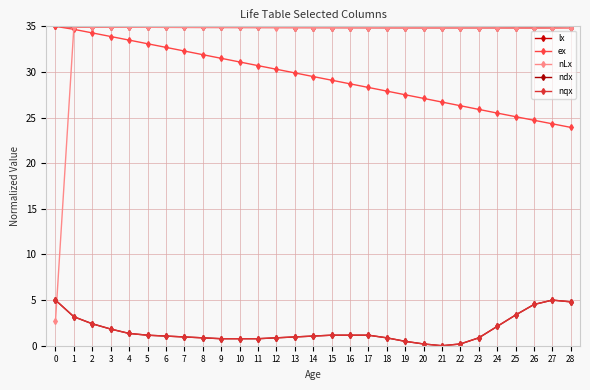

What is the value of the ndx point at the 28th from the left?

5.0